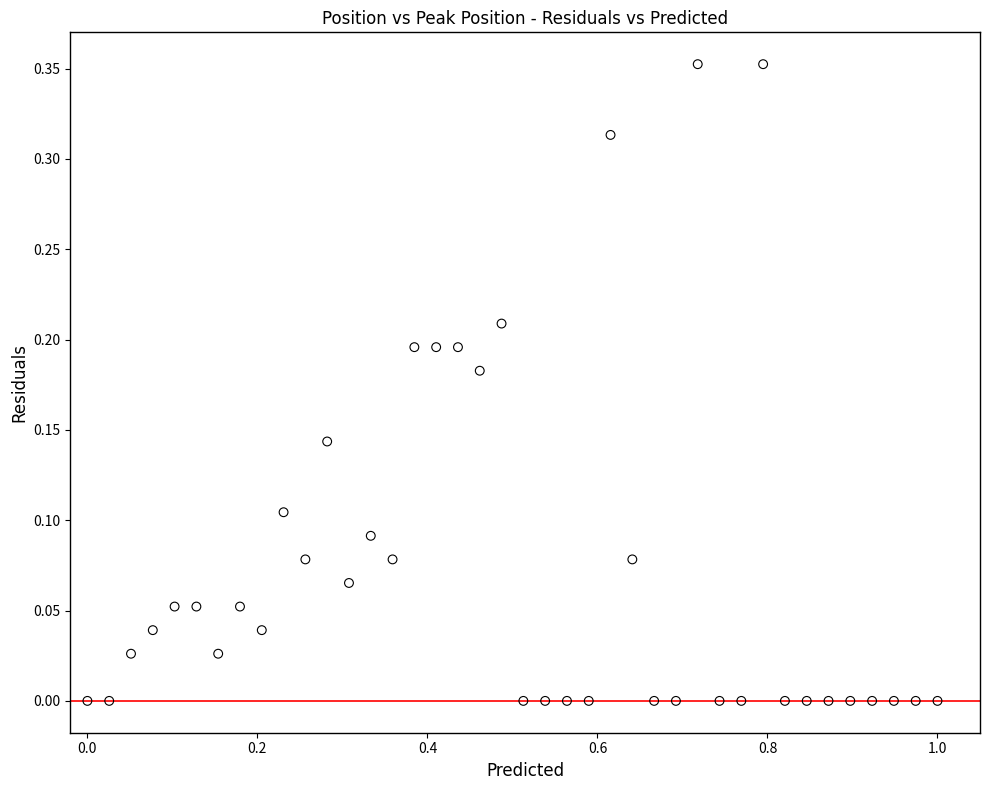

What is the range of X values (max minus min)?

1.0